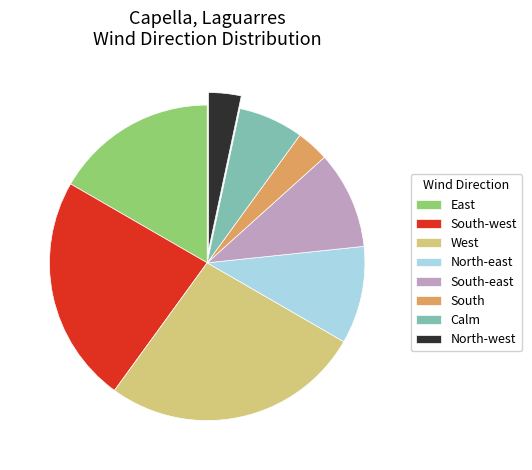

Does West account for over 50% of the chart?

No